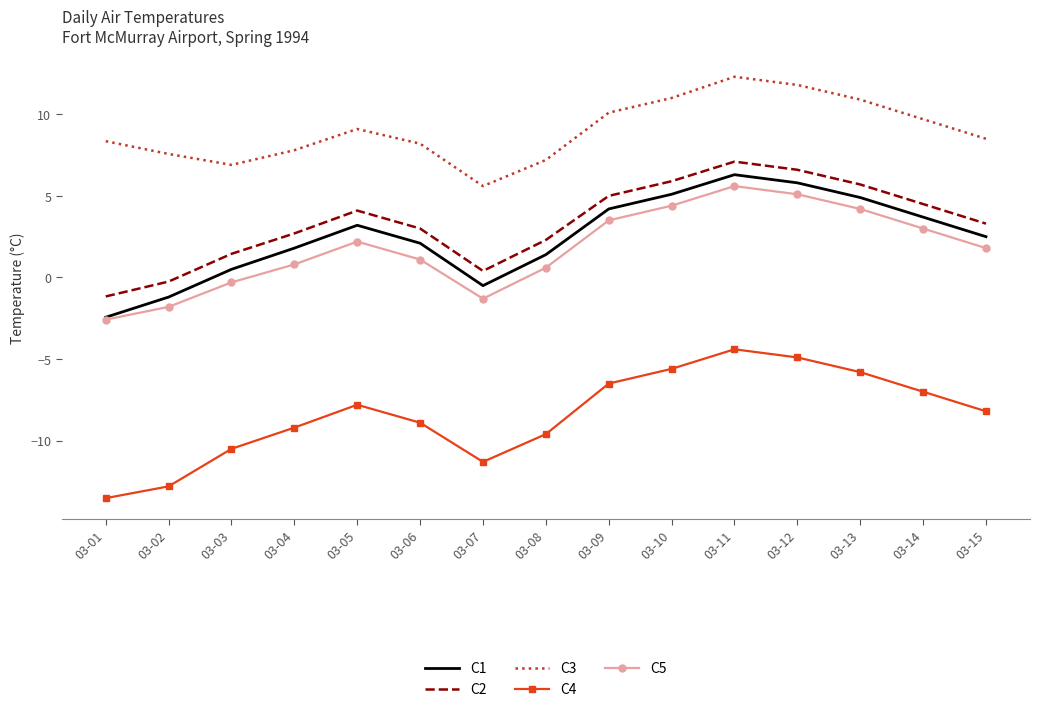

What is the maximum value for C1?

6.3